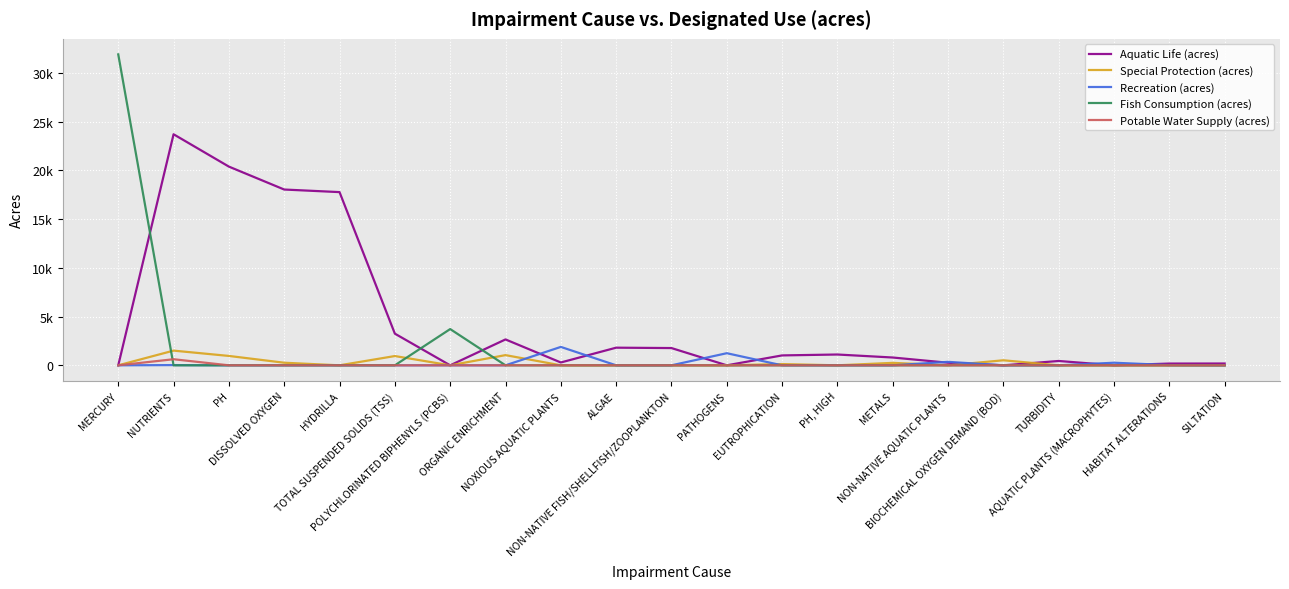

The value of Aquatic Life (acres) at ALGAE is 493. True or false?

False